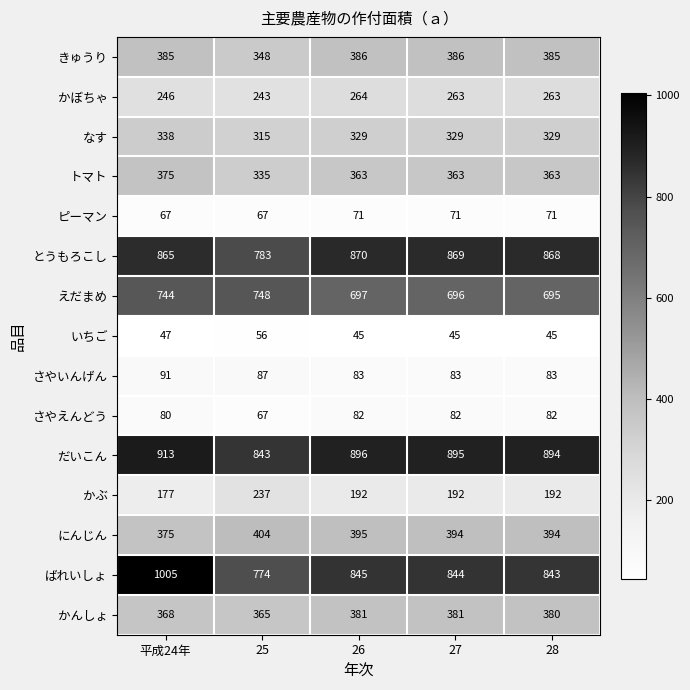

At which category is the sum across all series the highest?

平成24年